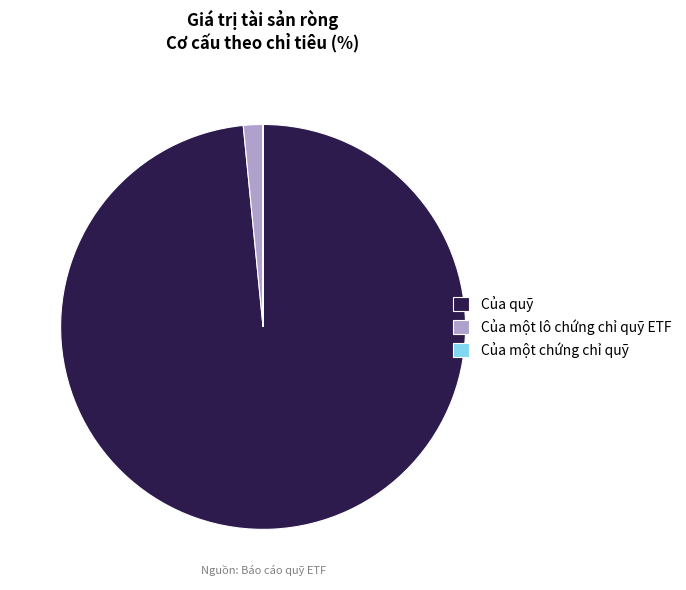

Do Của quỹ and Của một lô chứng chỉ quỹ ETF together represent more than half of the pie?

Yes